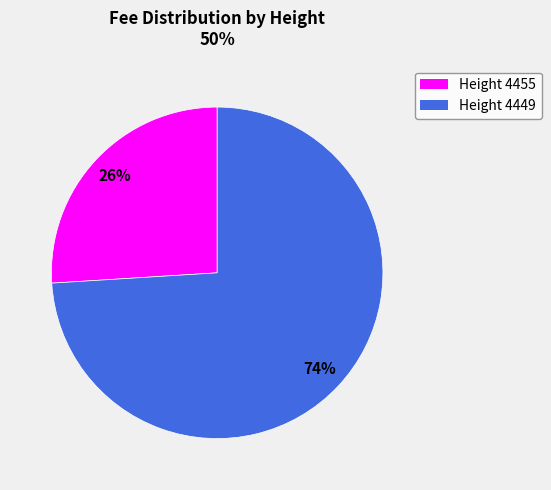

Does Height 4449 represent more than half of the total?

Yes